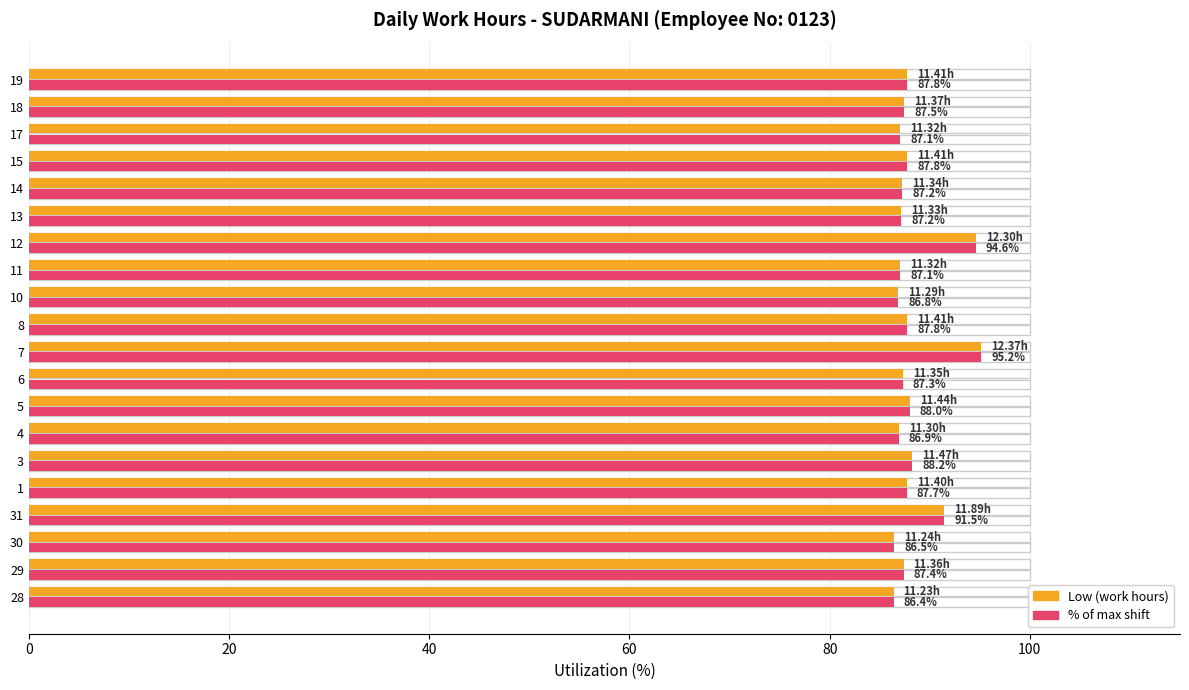

How many groups of bars are there?

20